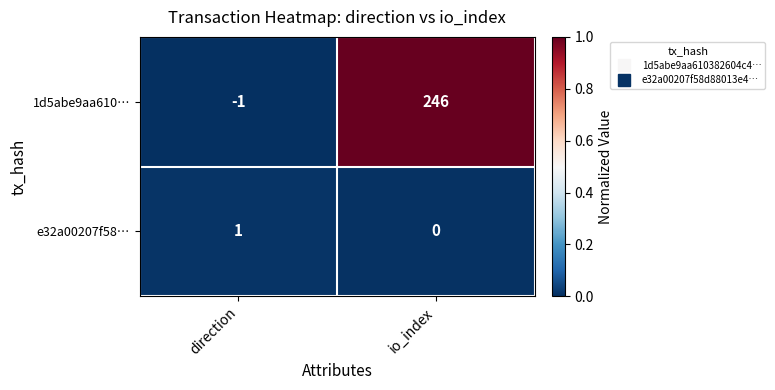

What is the maximum value shown in the chart?

246